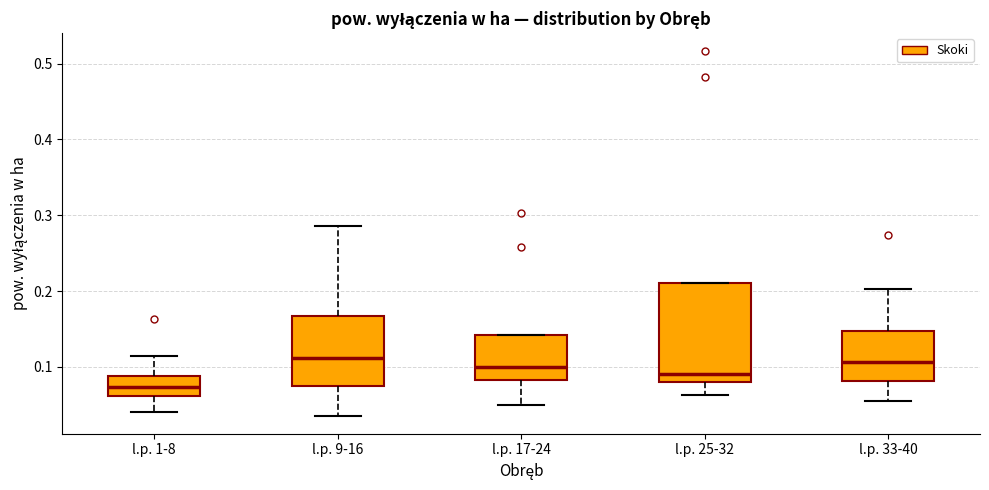

Reading left to right, read every box against the y-axis: the position of its median line, the range the box covers, and the ends of its whiskers. The values are not printed on the chart, so give them approximately, as read against the axis.

l.p. 1-8: median 0.07, box 0.06 to 0.09, whiskers 0.04 to 0.11
l.p. 9-16: median 0.11, box 0.07 to 0.17, whiskers 0.04 to 0.29
l.p. 17-24: median 0.10, box 0.08 to 0.14, whiskers 0.05 to 0.14
l.p. 25-32: median 0.09, box 0.08 to 0.21, whiskers 0.06 to 0.21
l.p. 33-40: median 0.11, box 0.08 to 0.15, whiskers 0.05 to 0.20